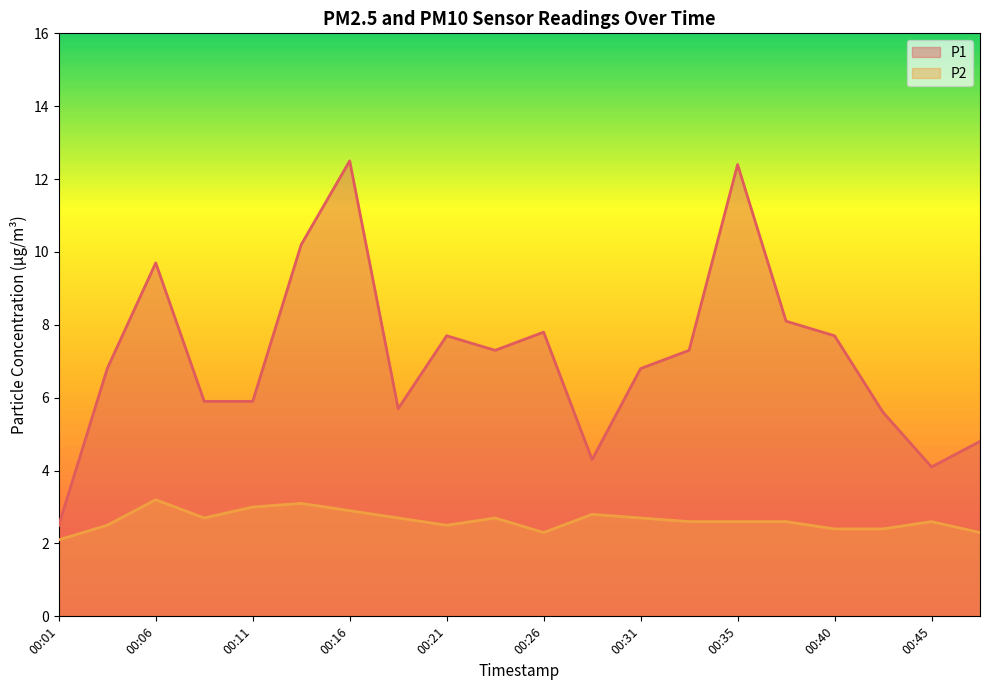

In P1, how many points are higher than both neighbors (excluding endpoints)?

5